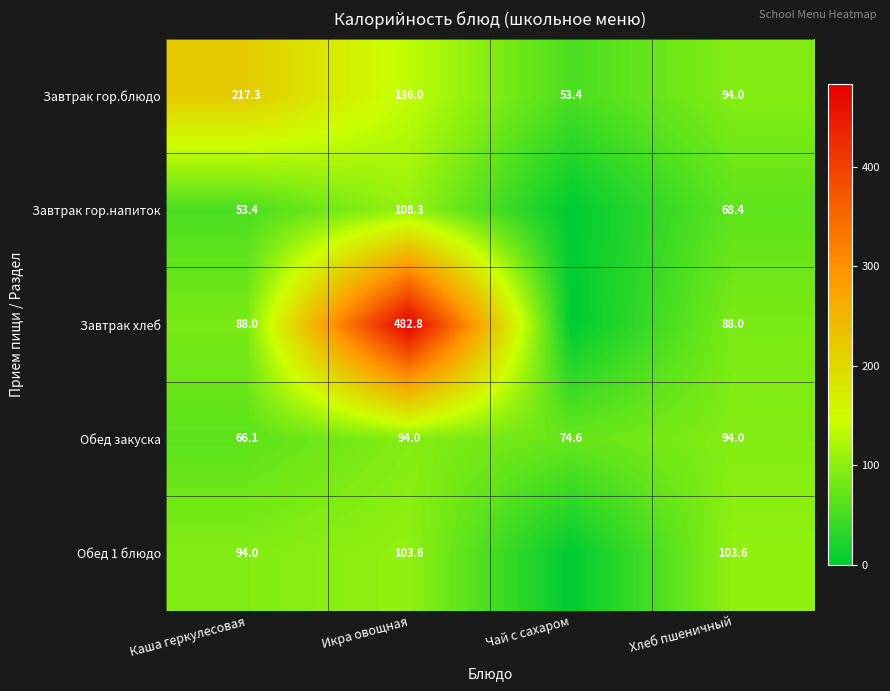

Is it true that Обед закуска equals 28.7 at Чай с сахаром?

False